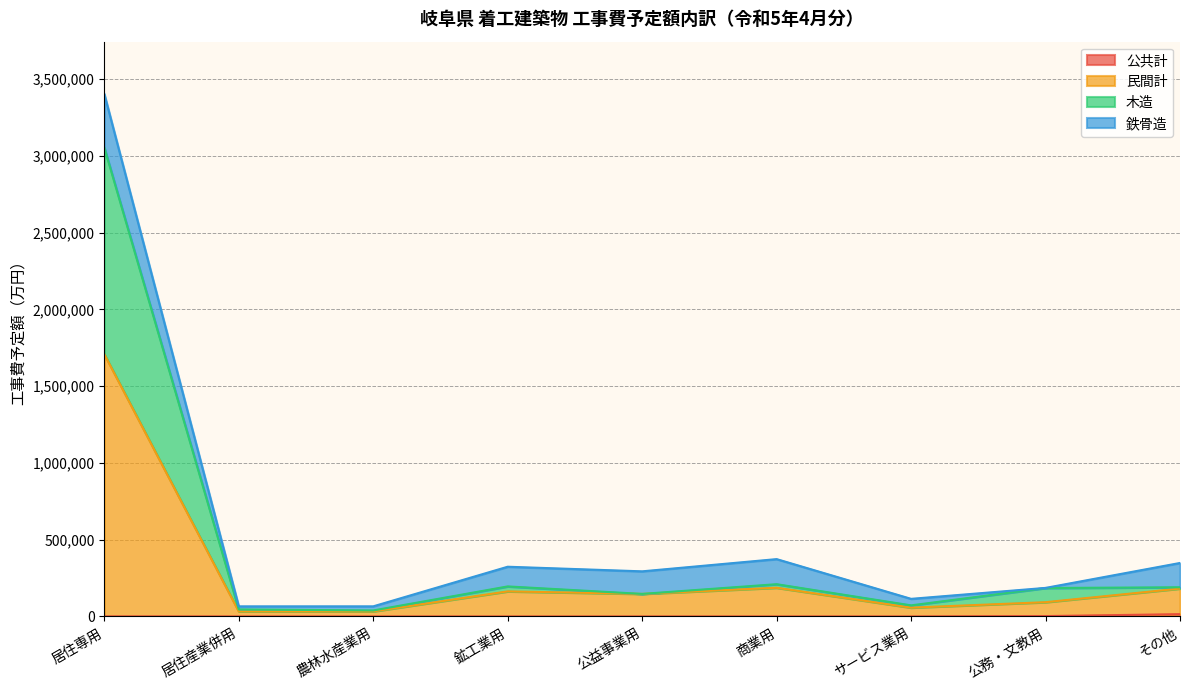

What is the difference between the highest and lowest values at 公務・文教用?

183592